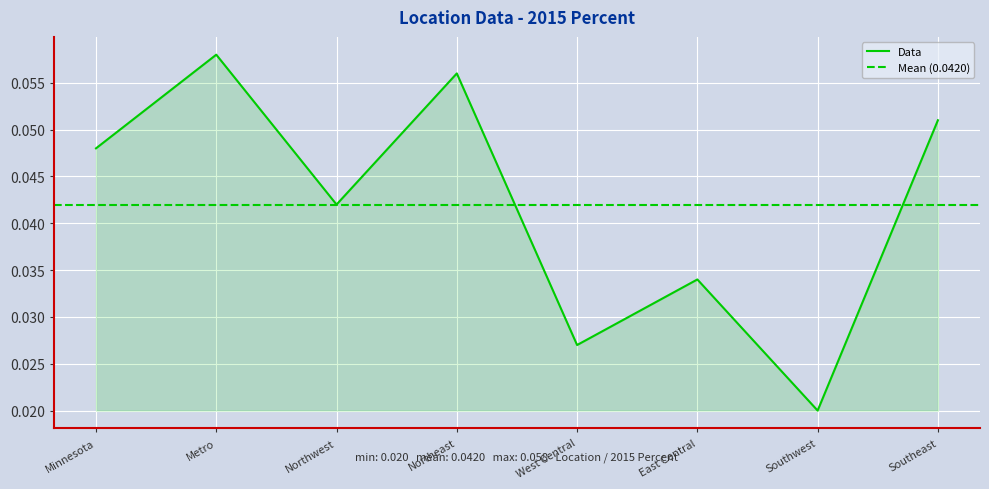

The chart shows a value of 0.0 at East Central. True or false?

False